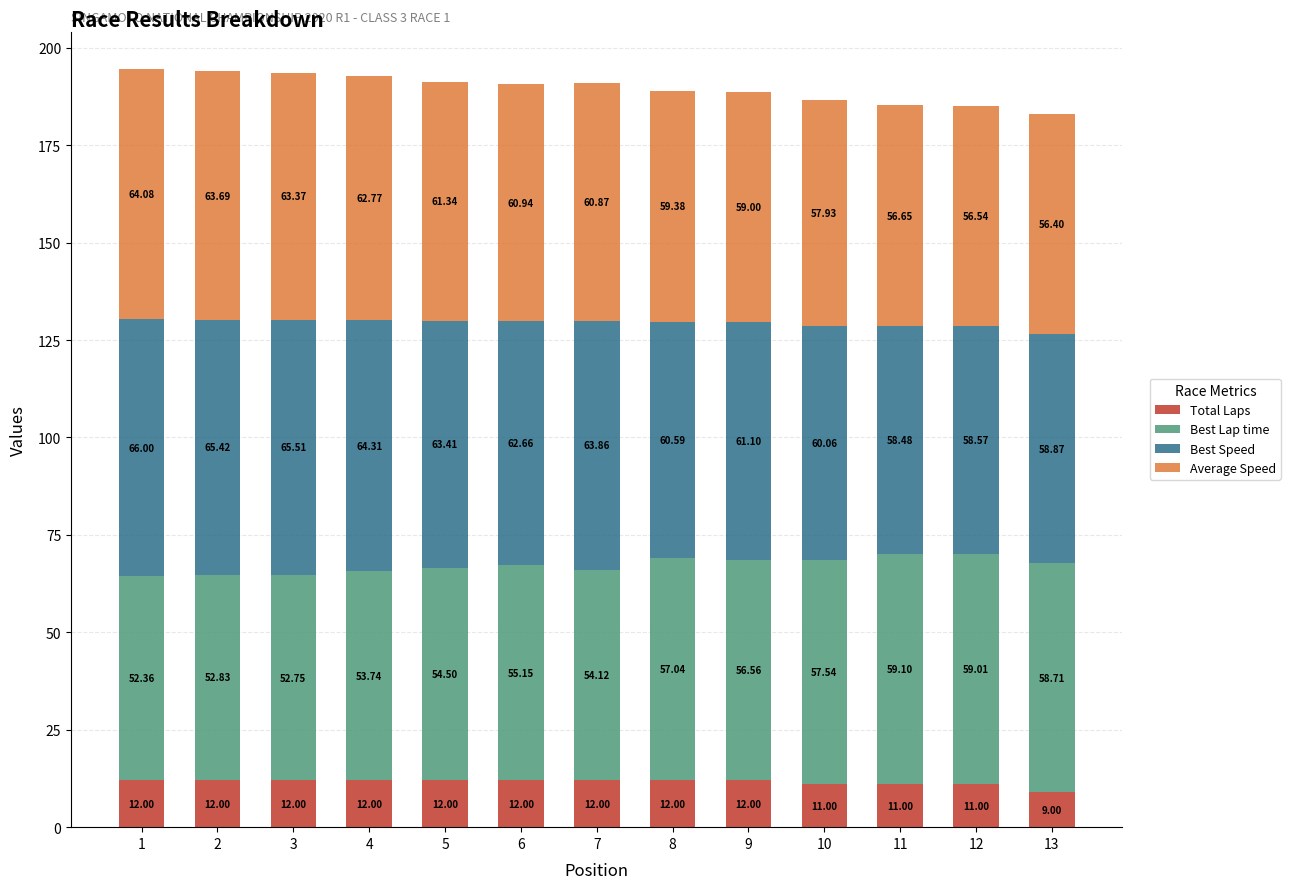

What is the total value across all series at 3?

193.6